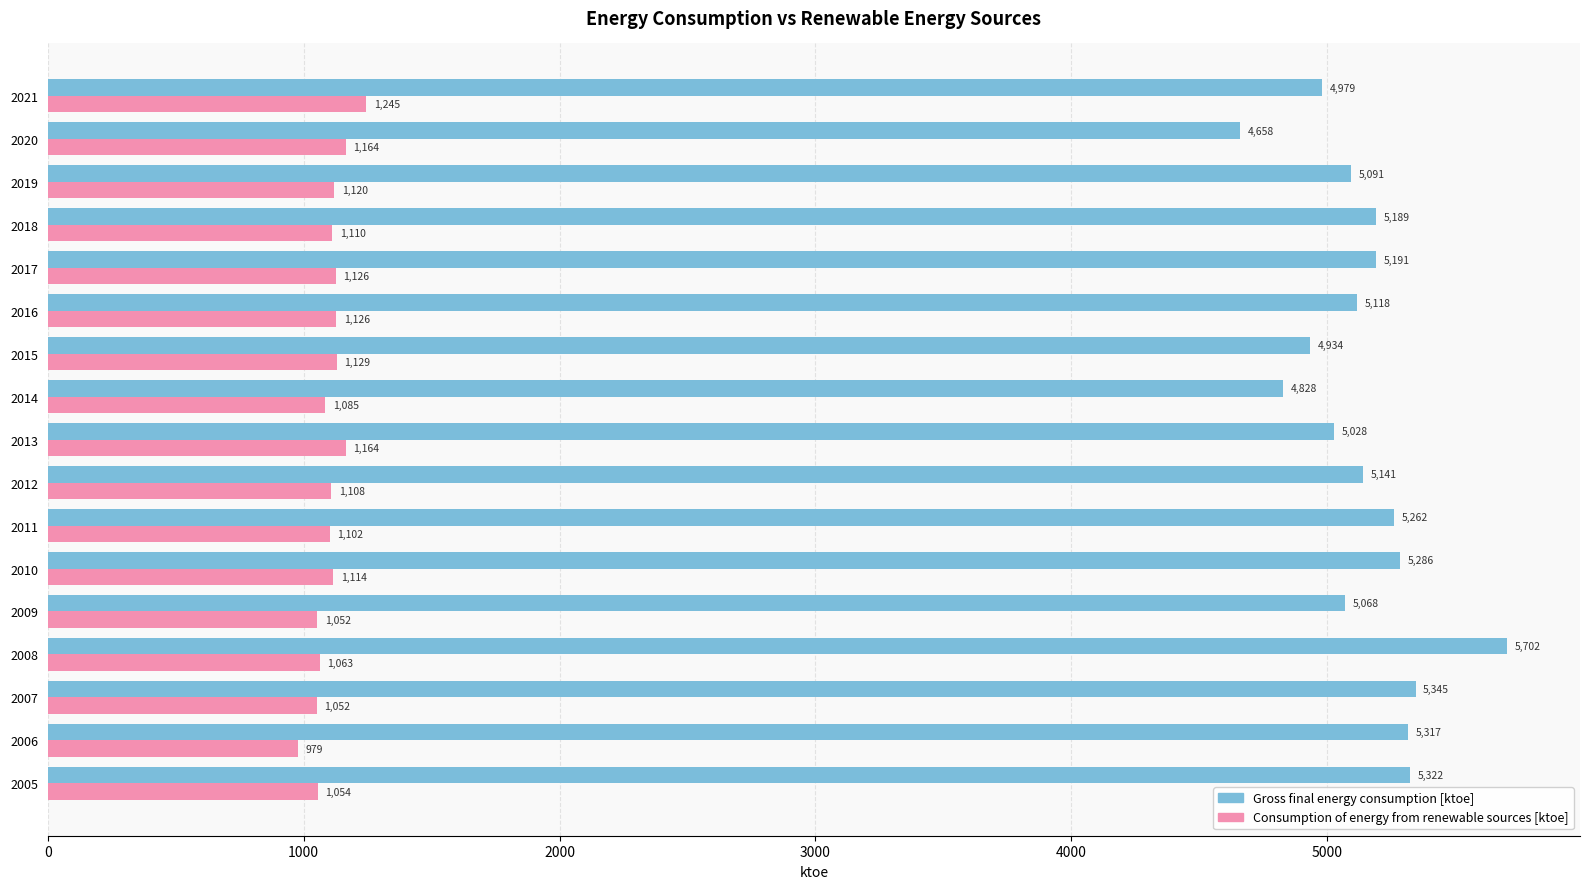

True or false: Gross final energy consumption [ktoe] has a value of 2928.2 at 2018.

False